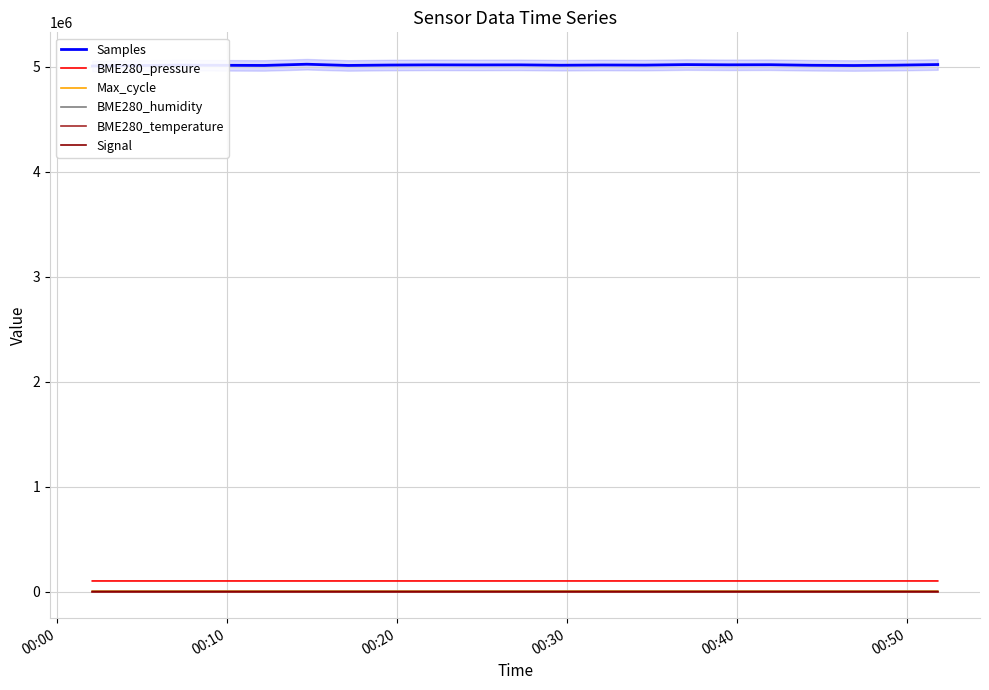

True or false: BME280_humidity and BME280_pressure intersect in this chart.

False